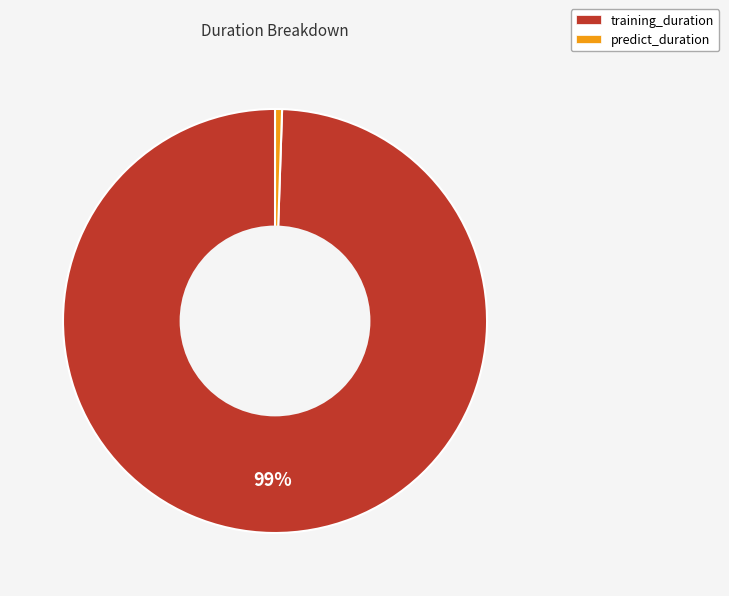

Is the sum of predict_duration and training_duration greater than half?

Yes